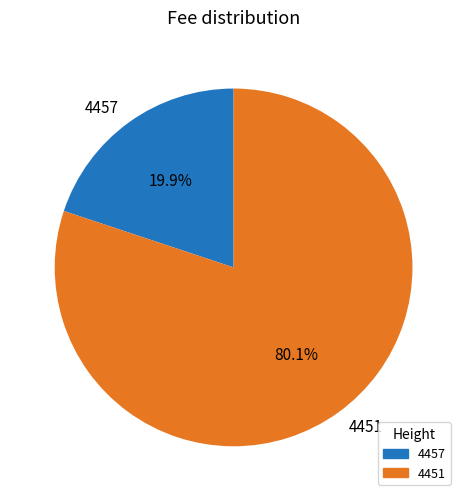

Which has a higher value, 4451 or 4457?

4451